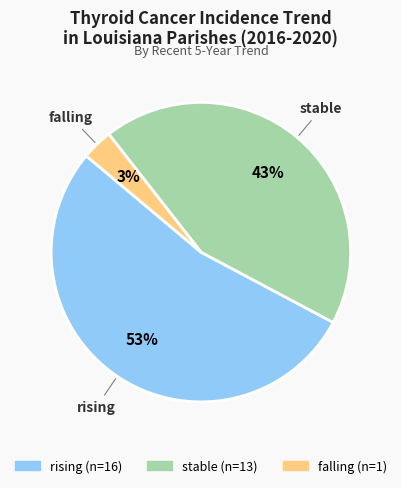

To the nearest percent, what is the difference between the rising and stable slice percentages?

10%